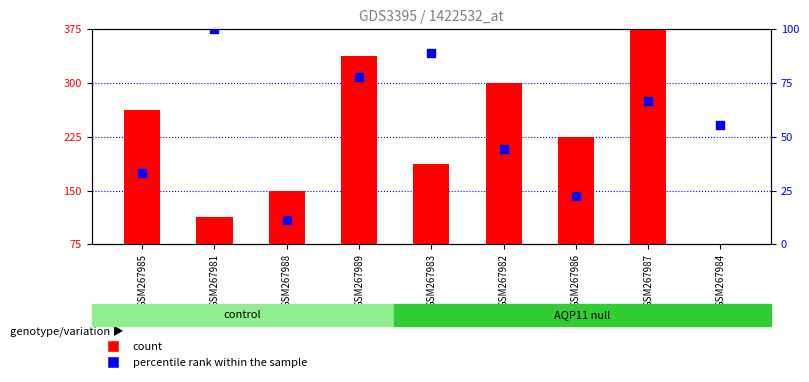

At which category is the sum across all series the highest?

GSM267987